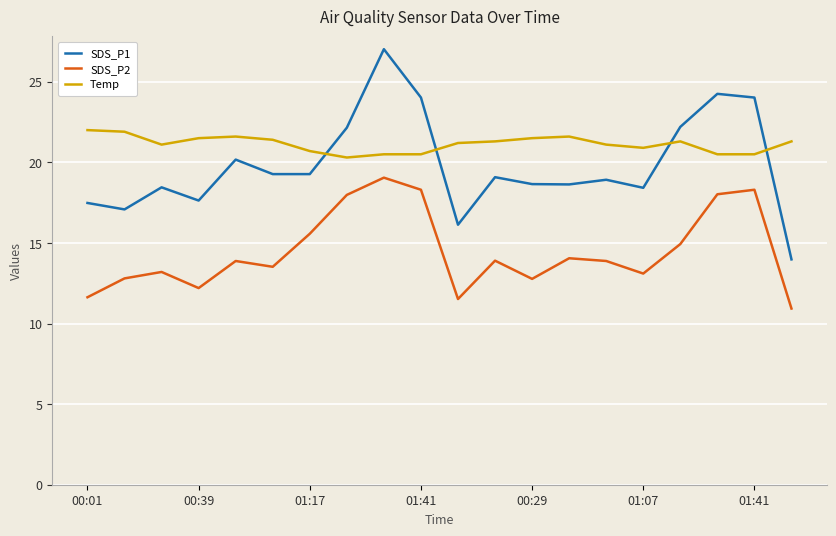

List the series in order of their overall mean, lowest first.

SDS_P2, SDS_P1, Temp